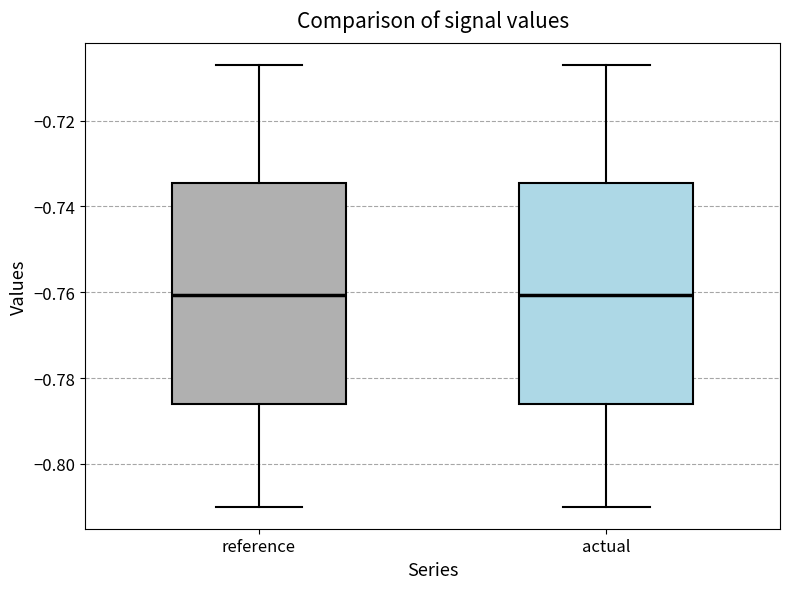

Reading left to right, read every box against the y-axis: the position of its median line, the range the box covers, and the ends of its whiskers. The values are not printed on the chart, so give them approximately, as read against the axis.

reference: median -0.760, box -0.786 to -0.734, whiskers -0.810 to -0.708
actual: median -0.760, box -0.786 to -0.734, whiskers -0.810 to -0.708